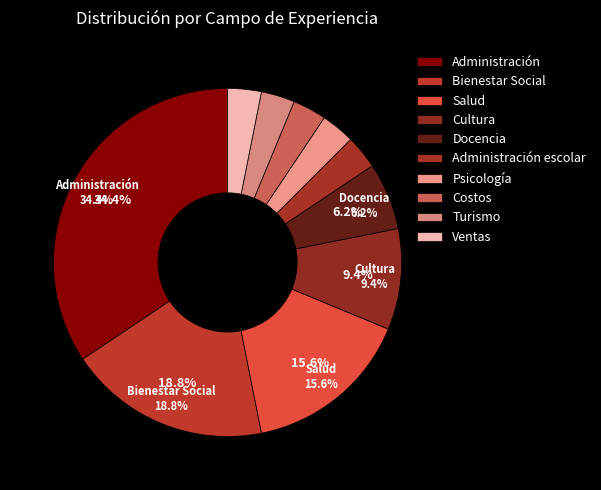

Count the number of slices in the pie.

10